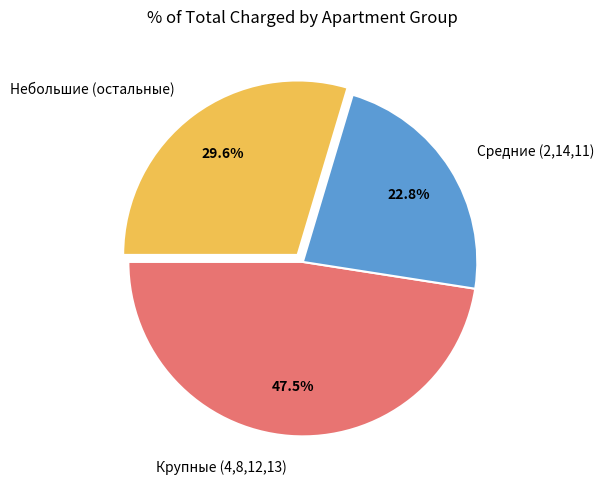

How much of the chart is everything except Крупные (4,8,12,13)?

52.5%